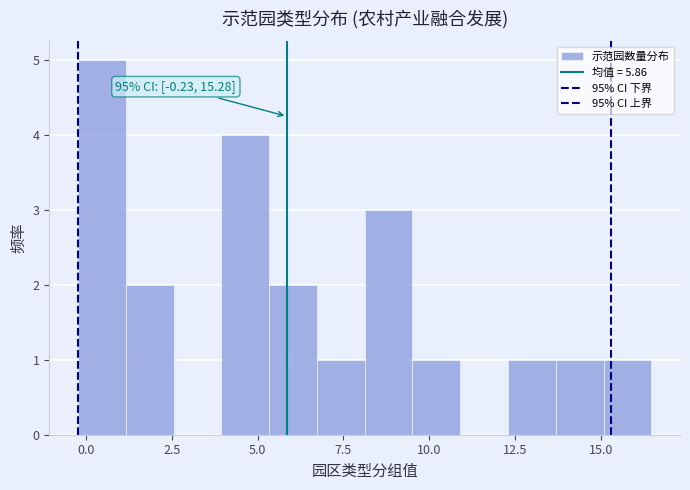

Read against the x-axis, roughly where is the centre of the tallest bar?

0.5